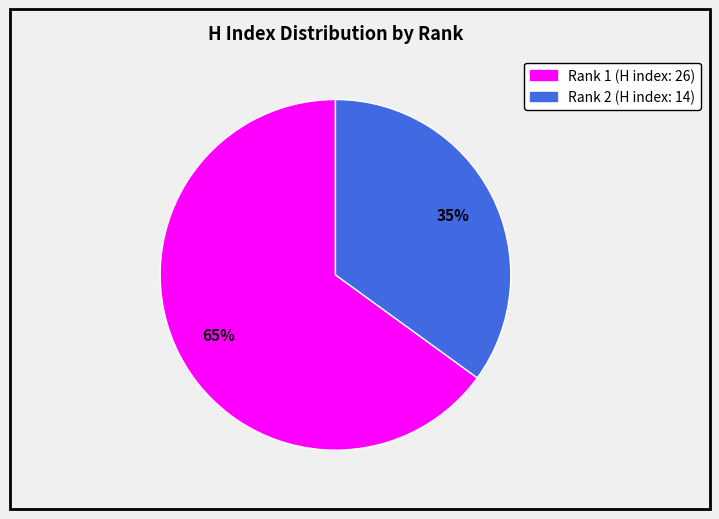

Which slice is the largest?

Rank 1 (H index: 26)